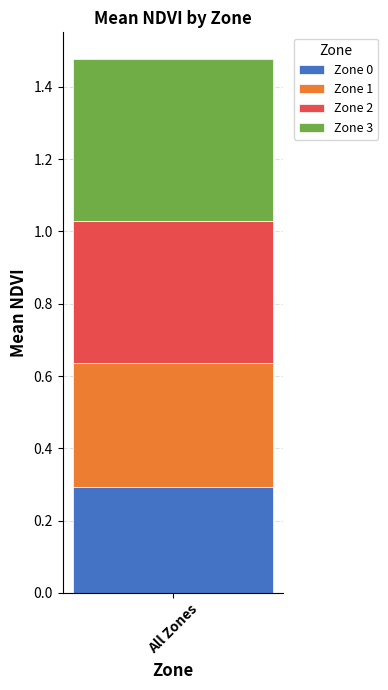

True or false: Zone 0 has a value of 0.2 at All Zones.

False